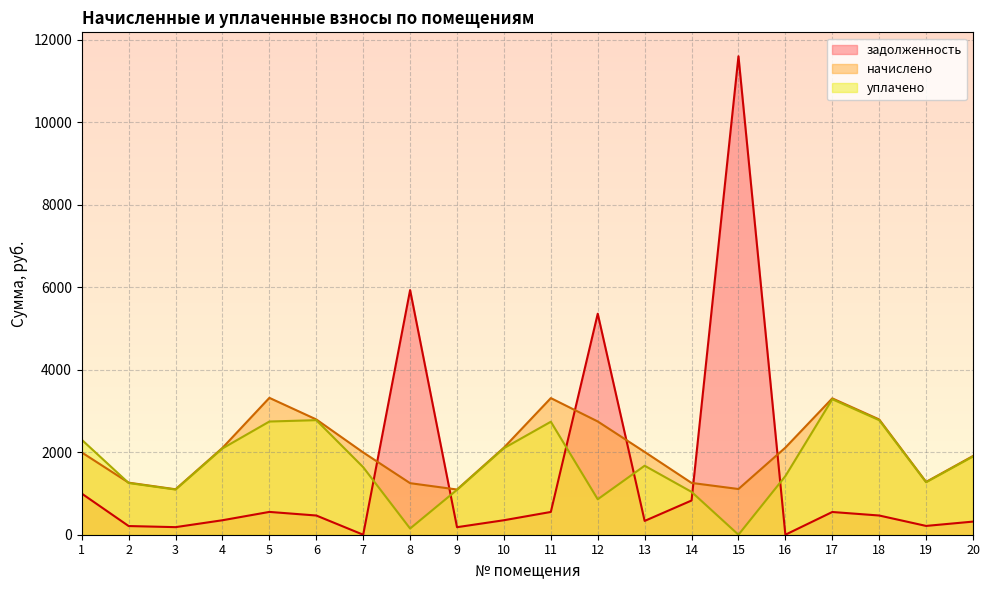

How many values in the задолженность series are below 465?

10